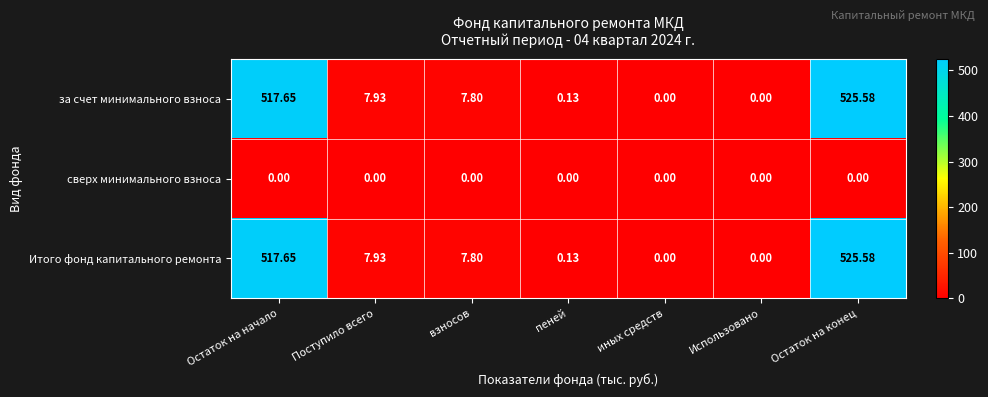

Which category has the highest value in the Итого фонд капитального ремонта series?

Остаток на конец